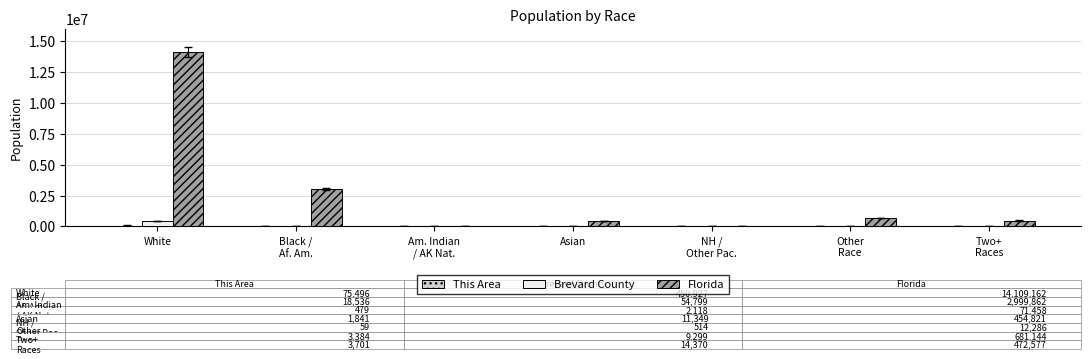

Count the number of data series in this chart.

3